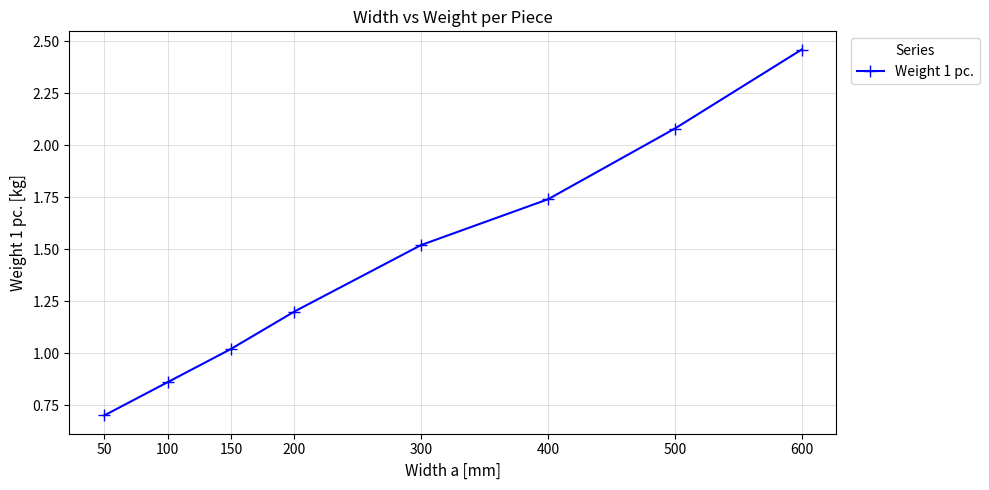

List the labels in order of value, largest first.

600, 500, 400, 300, 200, 150, 100, 50